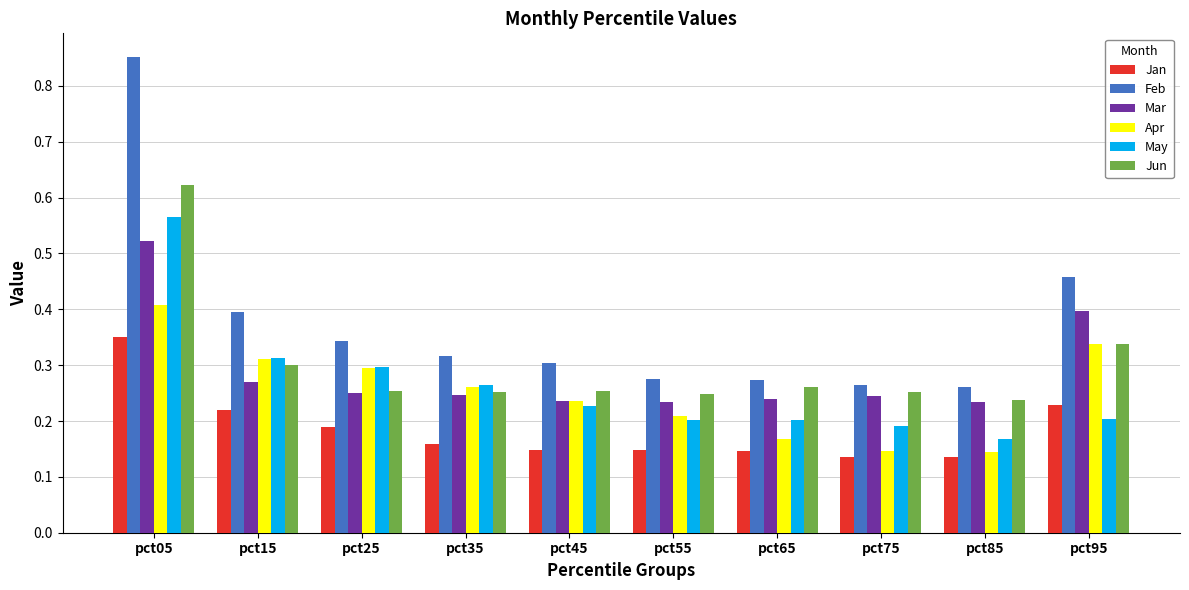

Which series changed the most between pct25 and pct85?

Apr